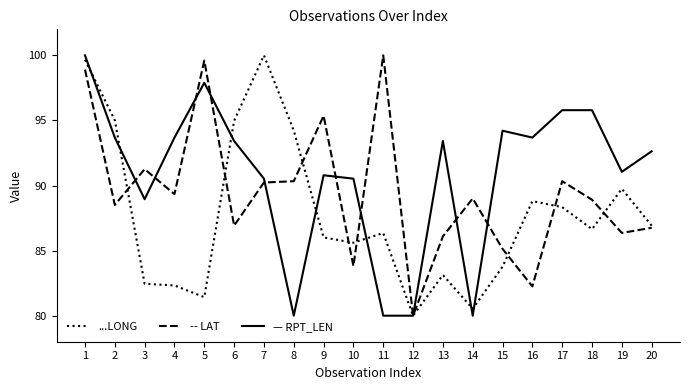

What is the smallest value displayed?

80.0